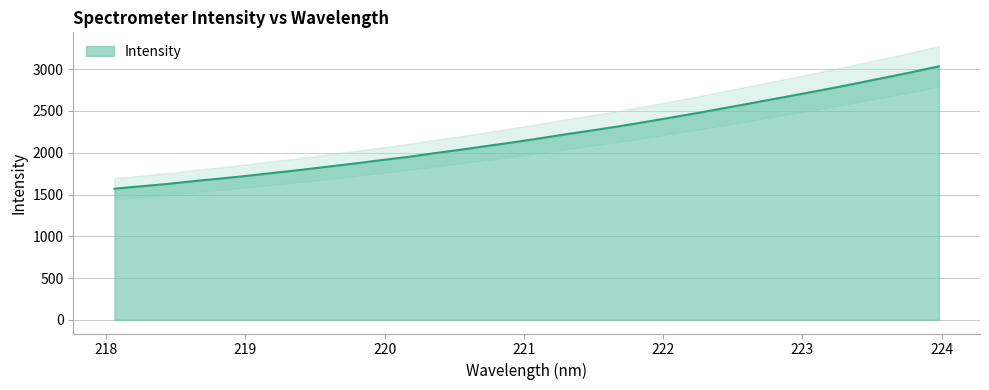

What is the sum of all values?

70504.1